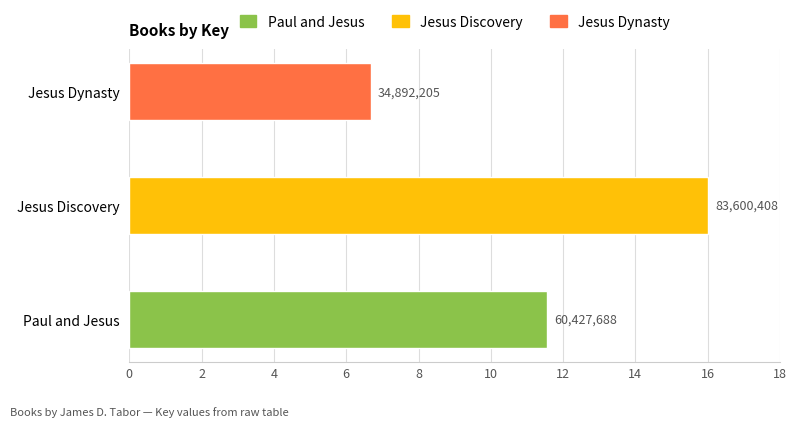

Does the chart contain any negative values?

No